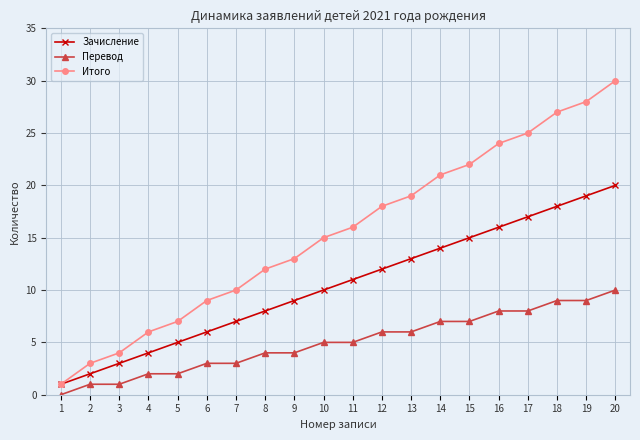

What is the difference between the Зачисление values at 9 and 7?

2